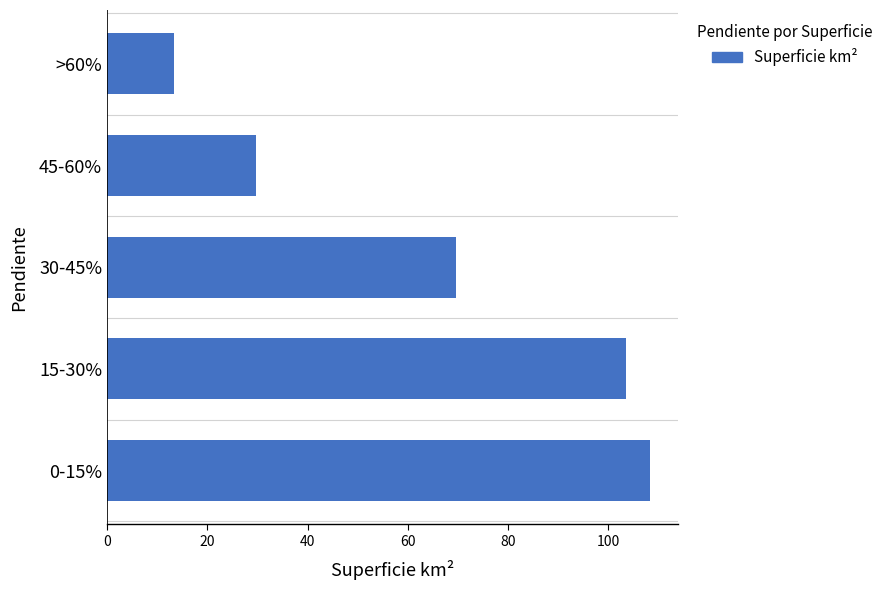

Rank the categories by value from highest to lowest.

0-15%, 15-30%, 30-45%, 45-60%, >60%